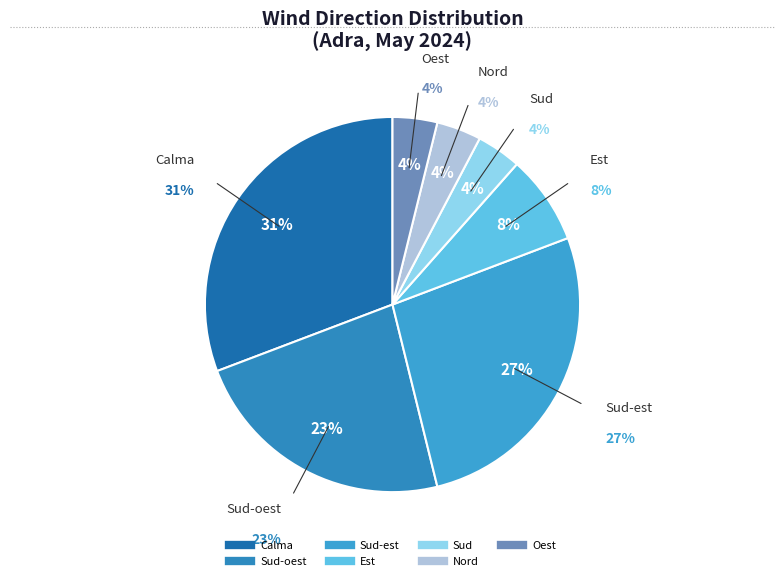

Between Calma and Nord, which is larger?

Calma